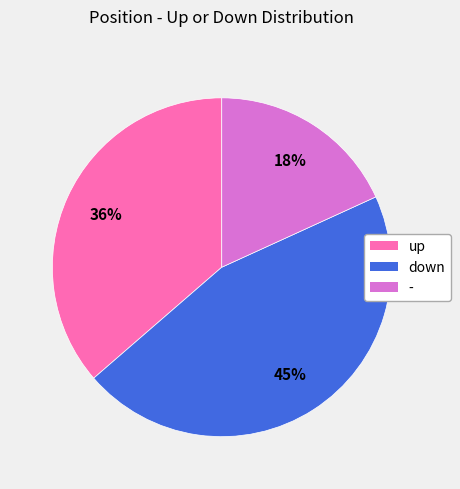

True or false: - accounts for 18% of the total.

True